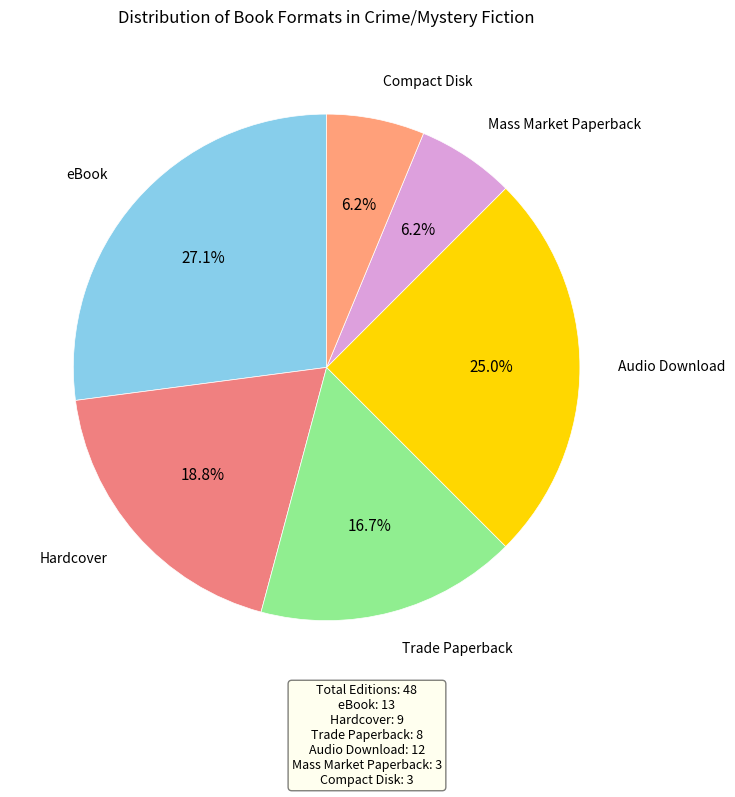

Which has a higher value, eBook or Trade Paperback?

eBook